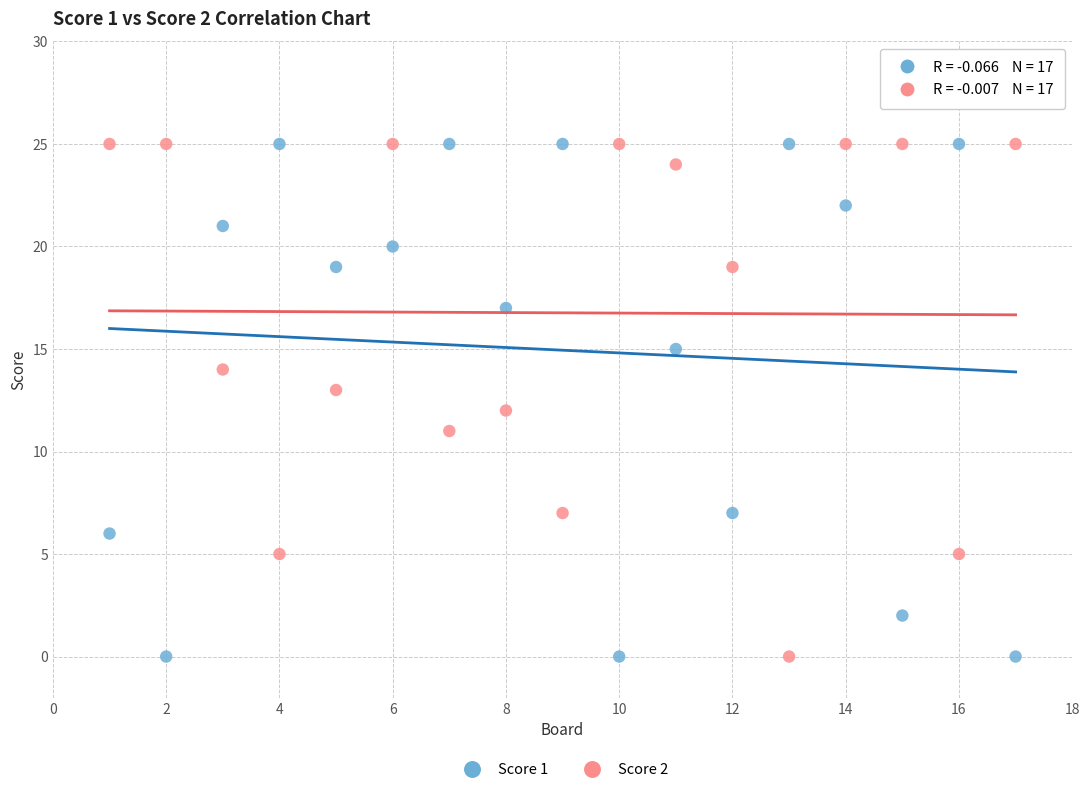

What are all the series names shown in the legend?

Score 1, Score 2